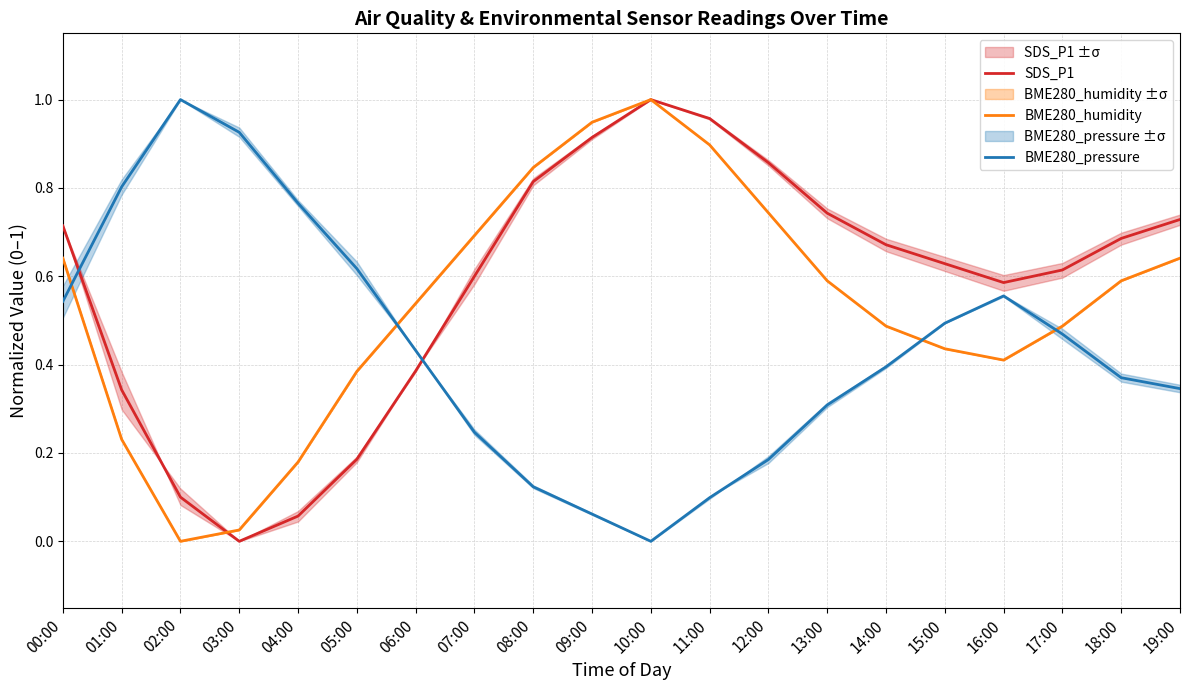

How many lines are shown in the chart?

3